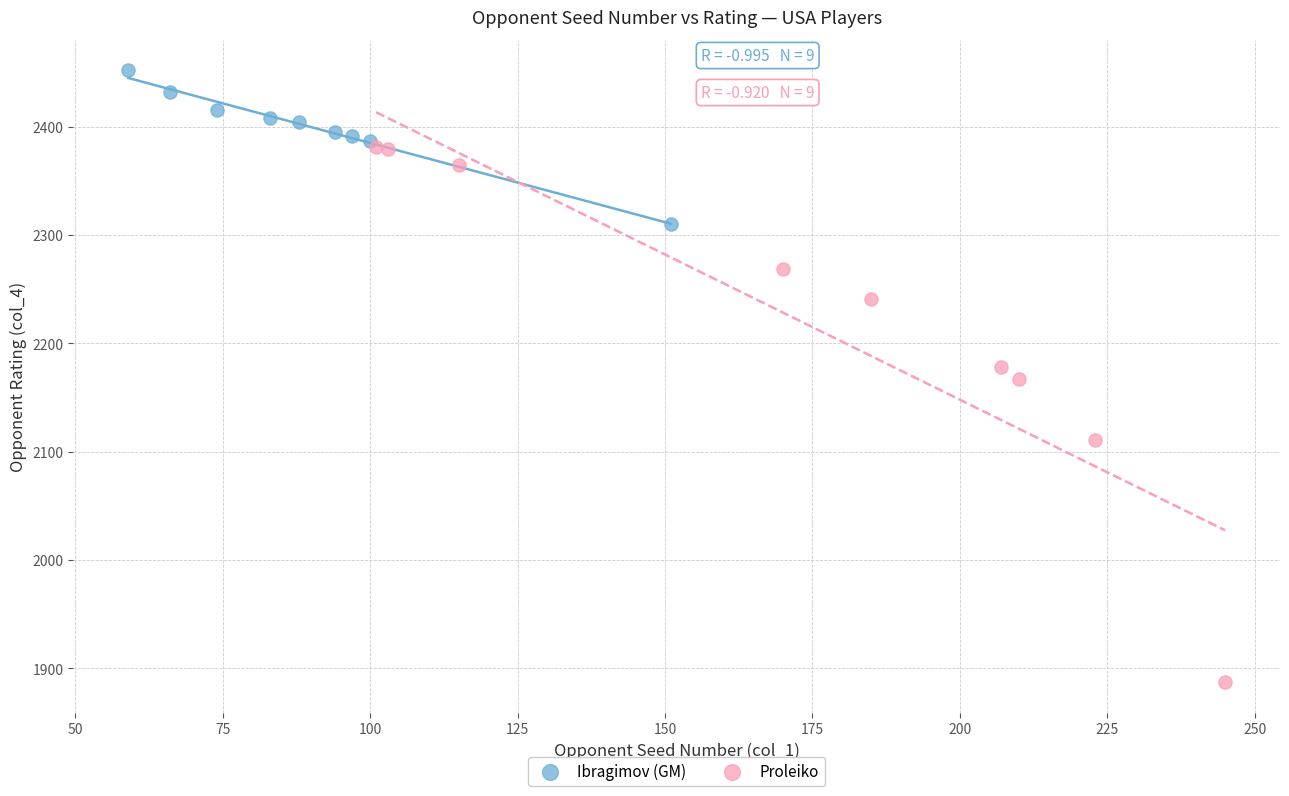

Which series has the widest spread of Y values?

Proleiko